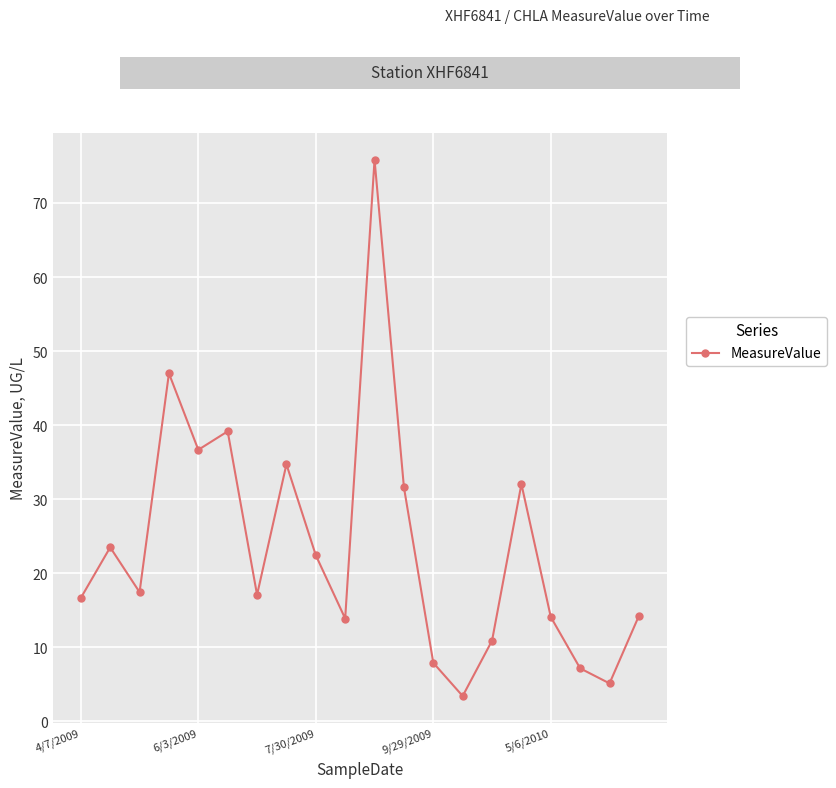

What is the value of the 19th point from the left?

5.1